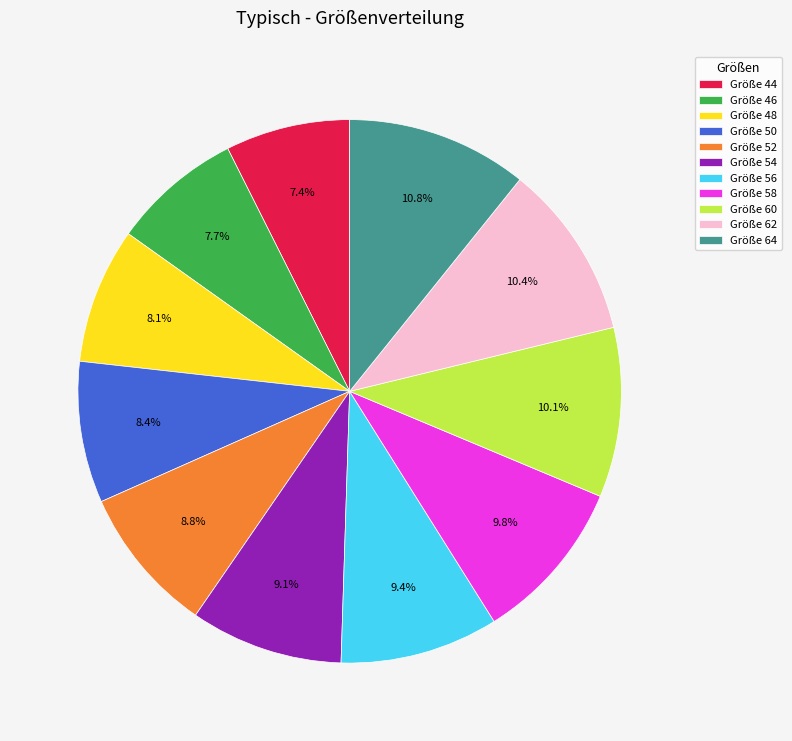

To the nearest percent, what is the difference between the largest and smallest slice percentages?

3%